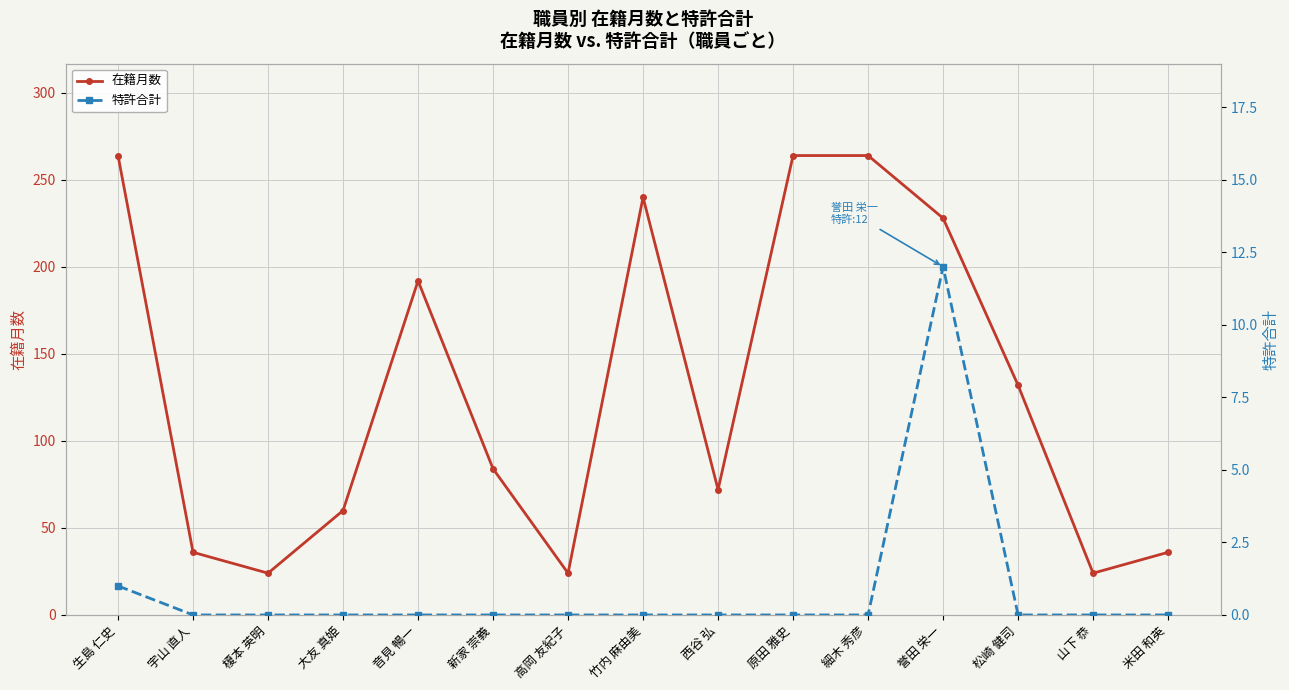

What is the difference between the maximum and minimum values in the 特許合計 series?

12